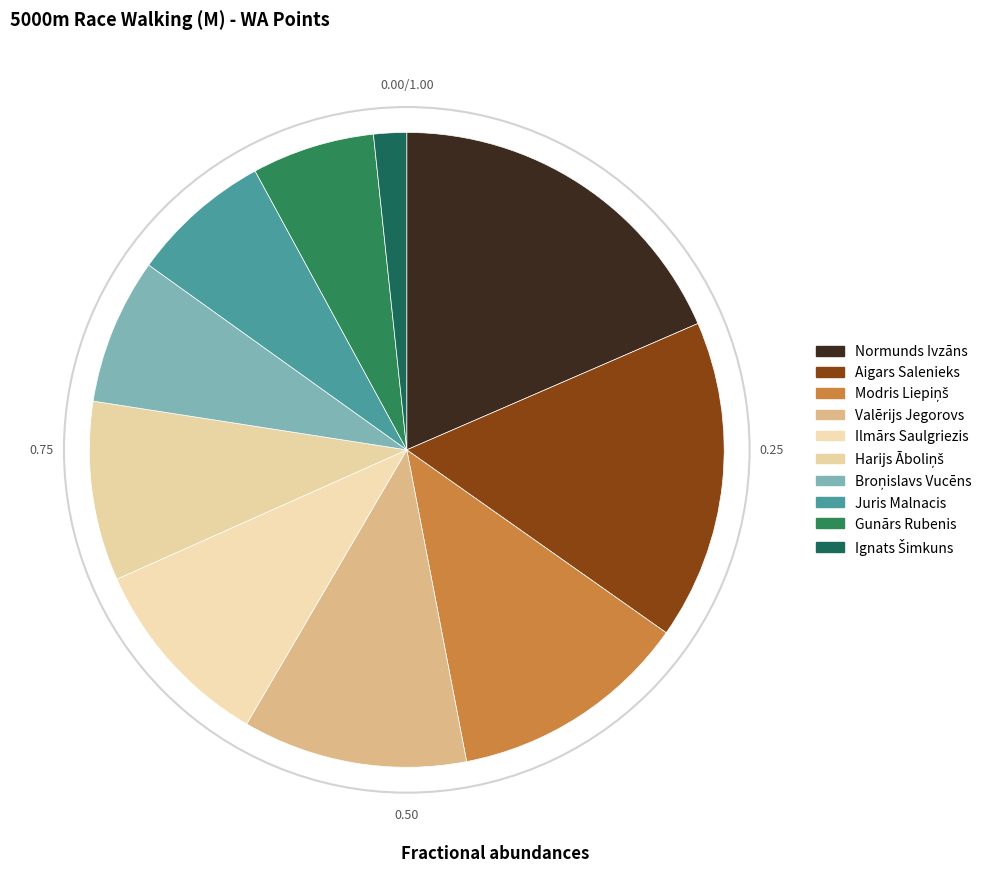

How many segments does this pie chart have?

10